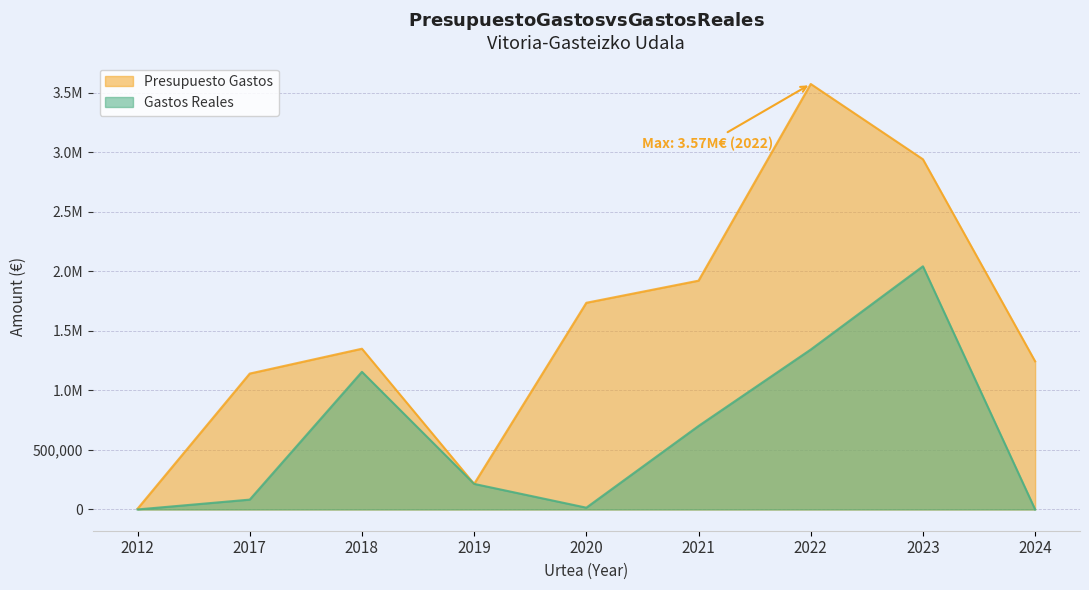

How many data points does each series have?

9